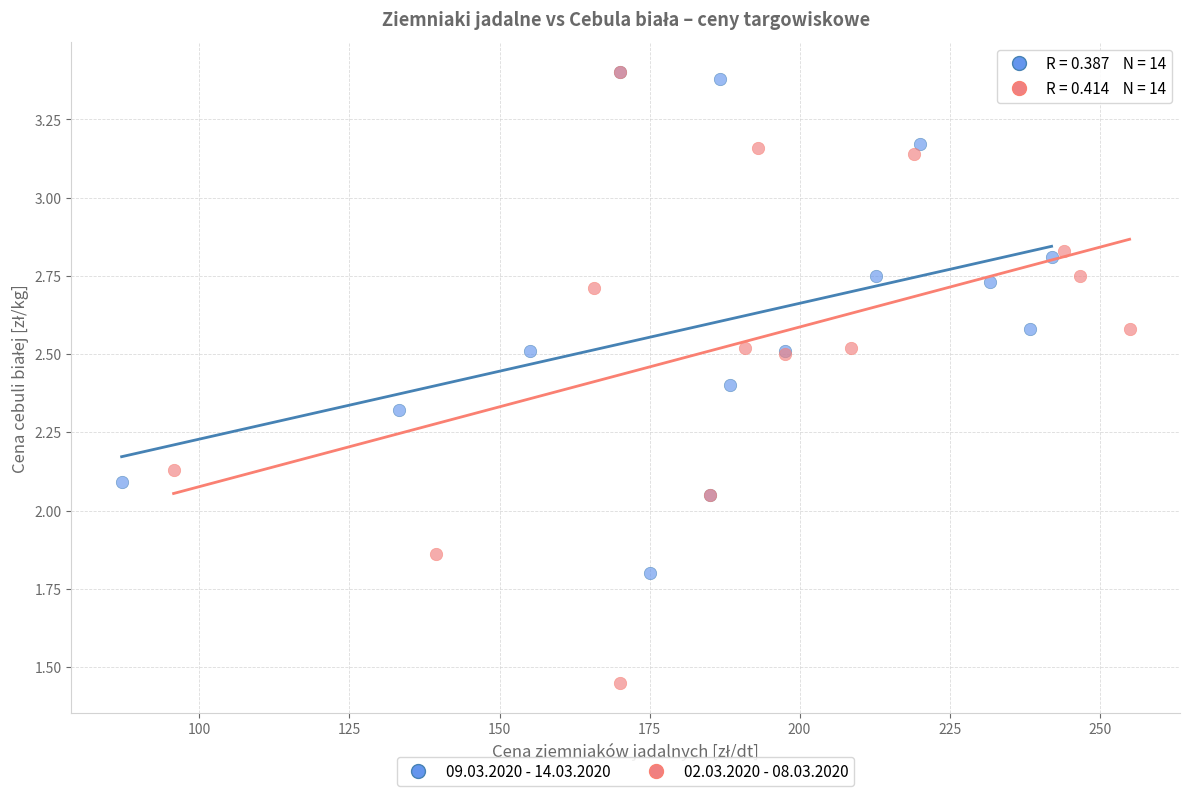

Which series has the widest spread of Y values?

02.03.2020 - 08.03.2020